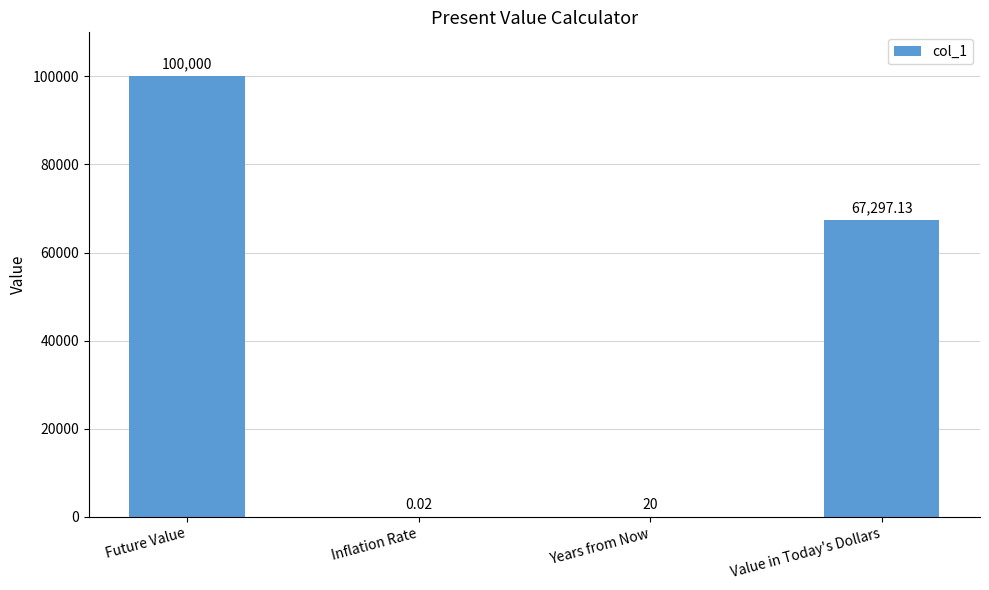

Count the number of values greater than 67297.

2